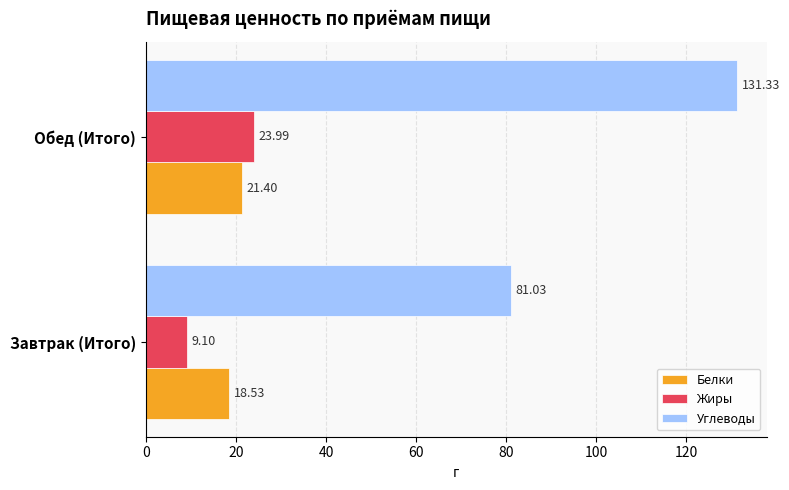

At which category is the sum across all series the highest?

Обед (Итого)